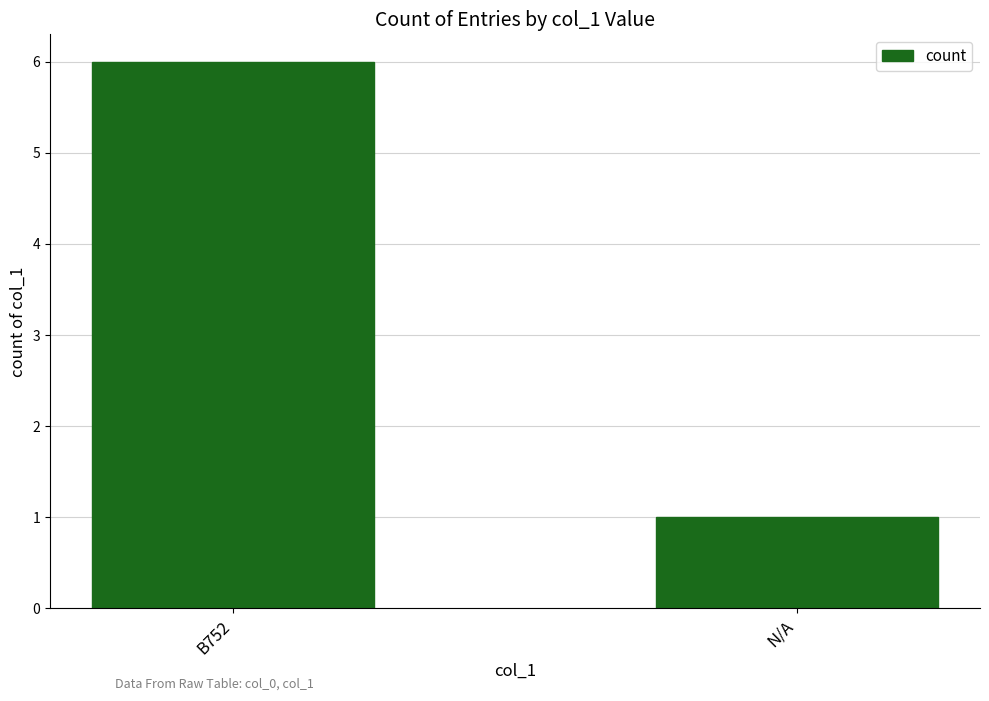

What is the change in value from B752 to N/A?

-5